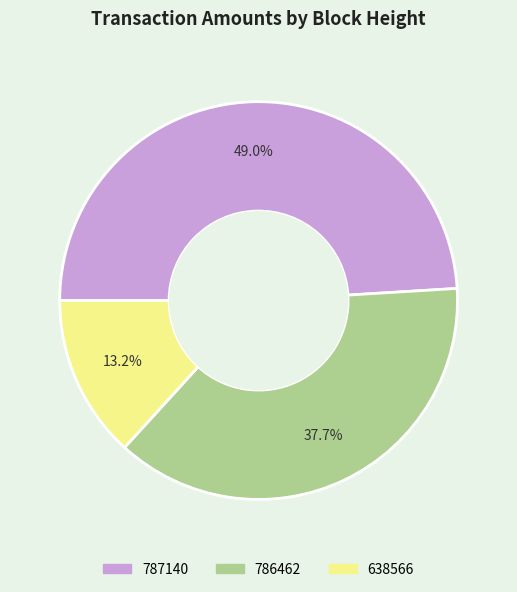

Which slice is the smallest?

638566